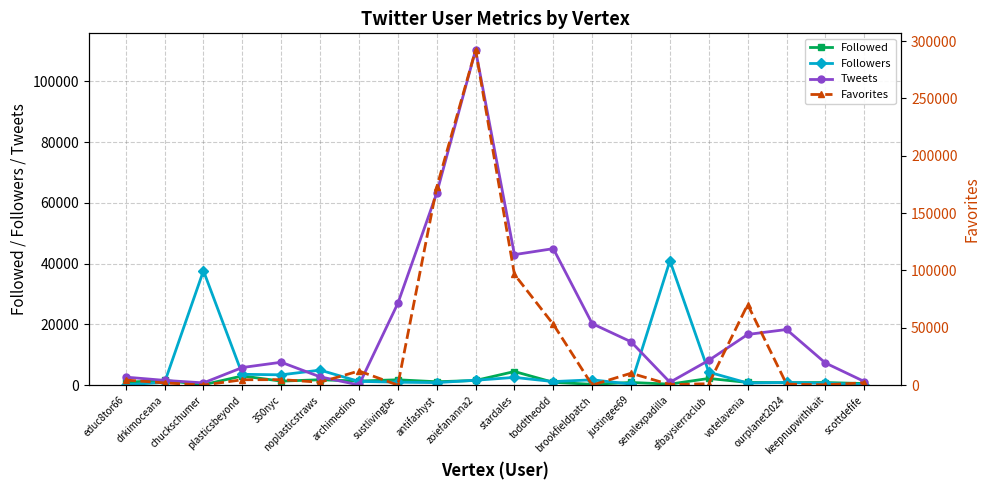

The Followers series shows 6000 at 350nyc. True or false?

False